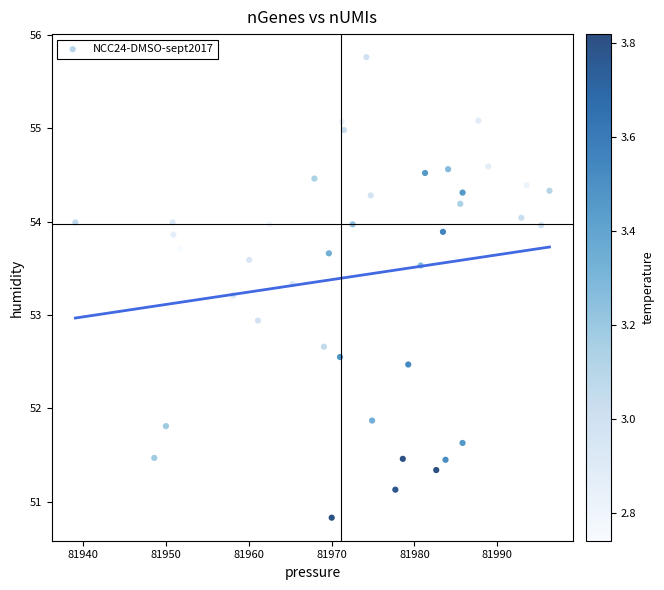

What Y value in the scatter plot is closest to 53?

52.9